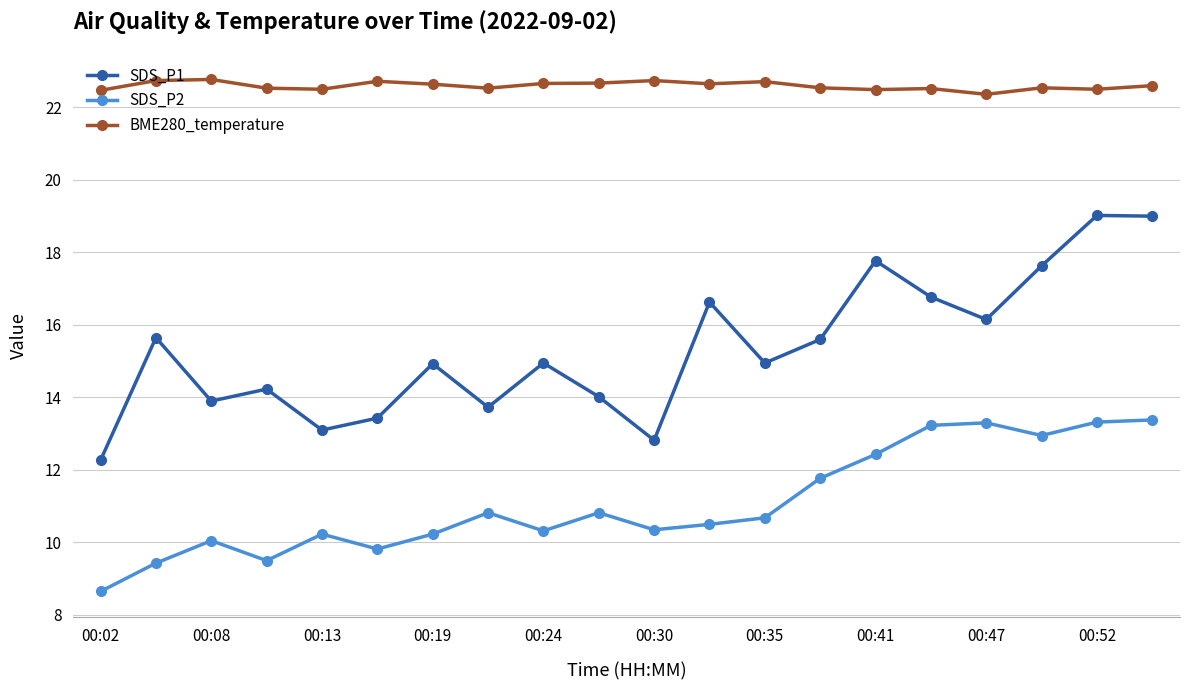

In SDS_P1, how many points are lower than both neighbors (excluding endpoints)?

6